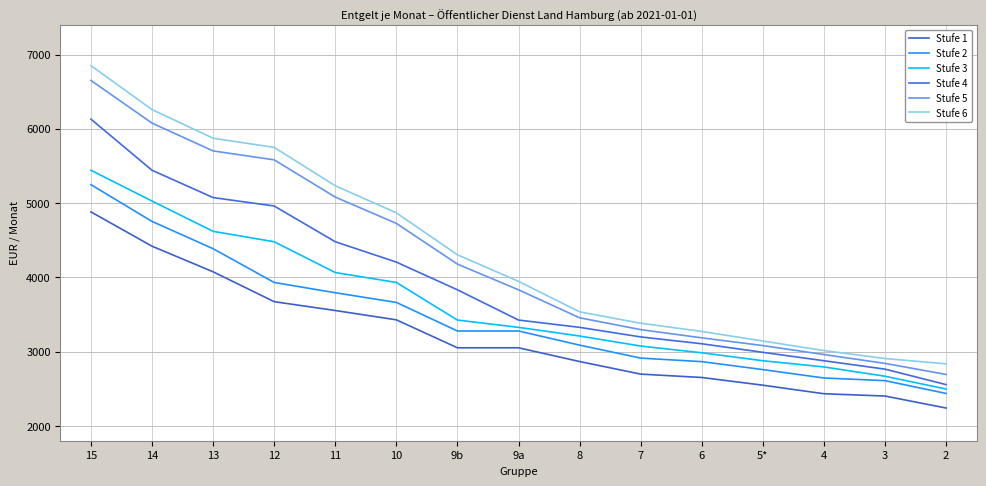

True or false: Stufe 6 and Stufe 5 intersect in this chart.

False